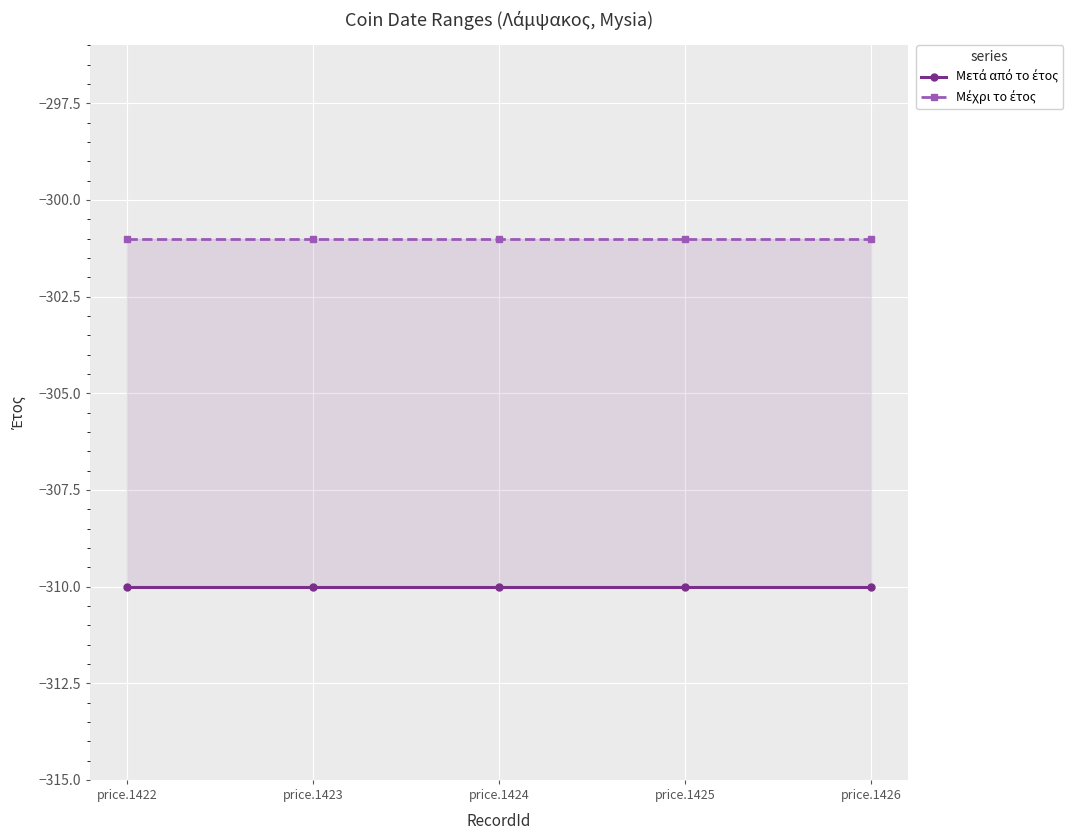

Between price.1422 and price.1425, which is larger?

price.1422